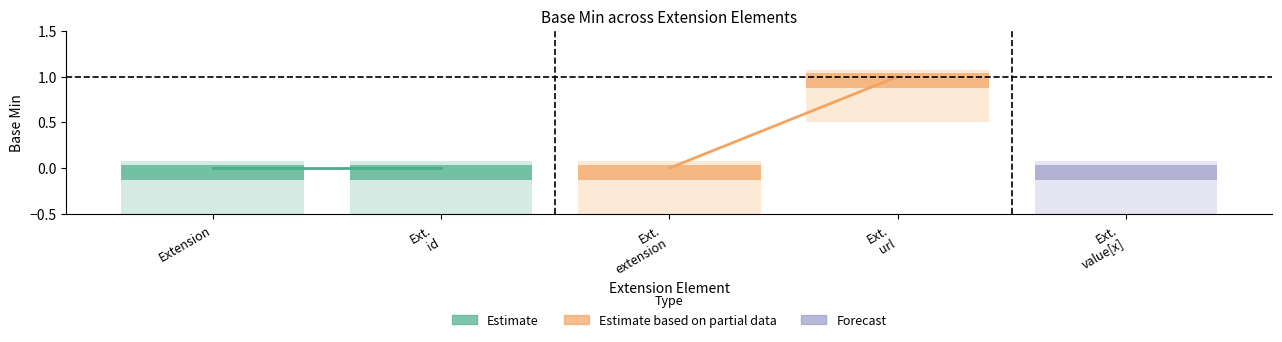

What is the maximum value shown in the chart?

1